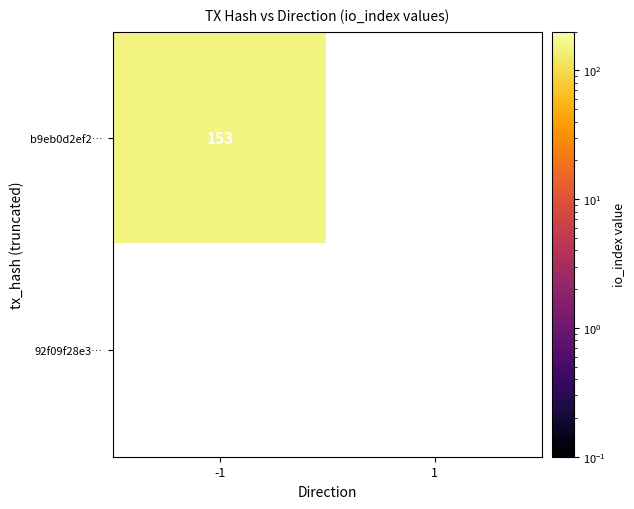

The value of b9eb0d2ef206b1817faba3580c5d1d26b450d33 at 1 is 0. True or false?

True